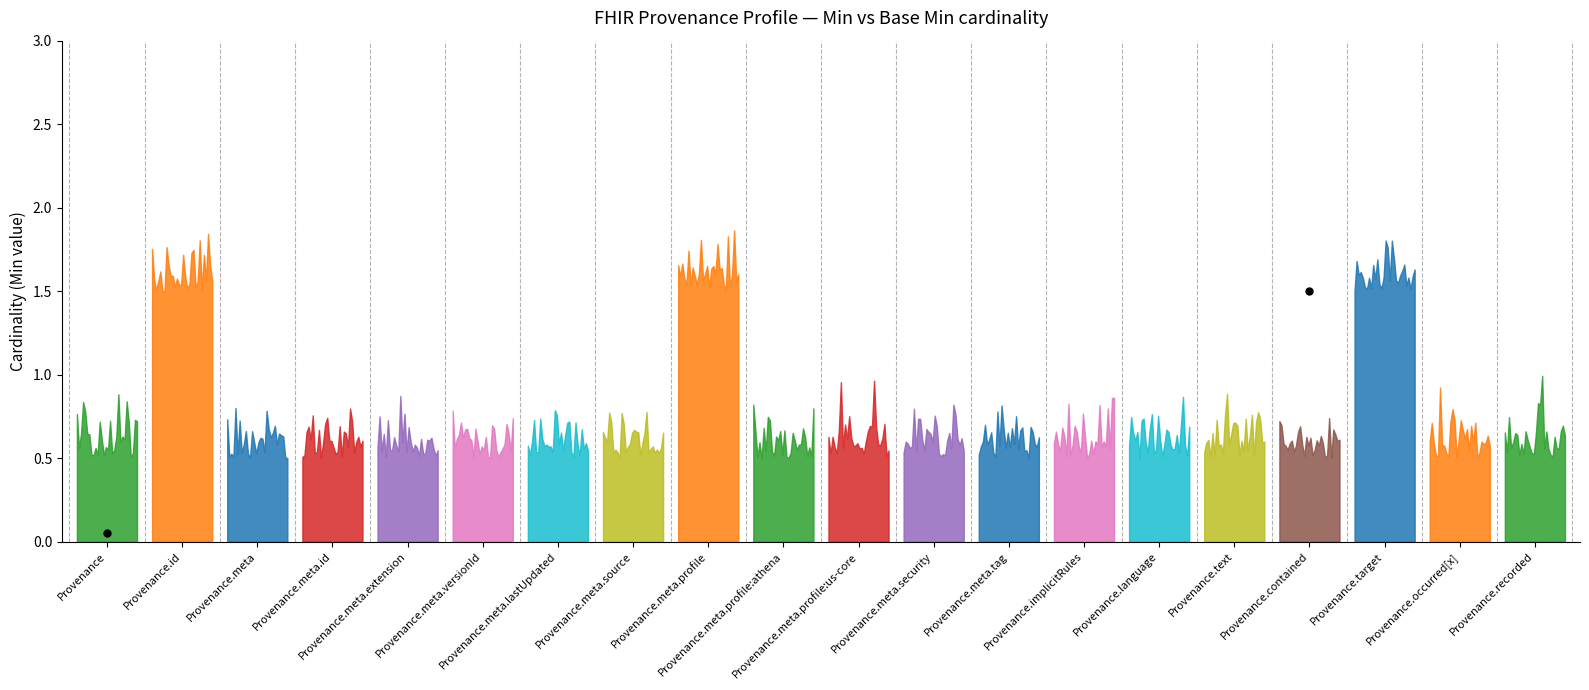

What are all the series names shown in the legend?

Min, Base Min